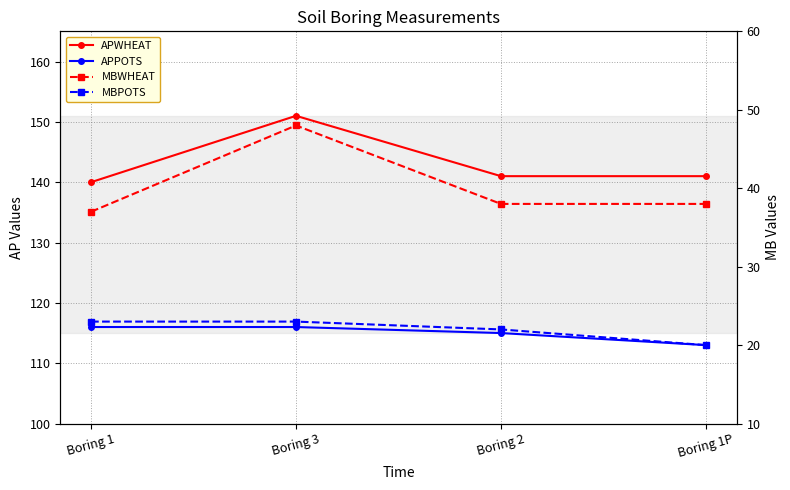

What is the sum of the MBWHEAT values at Boring 3 and Boring 1?

85